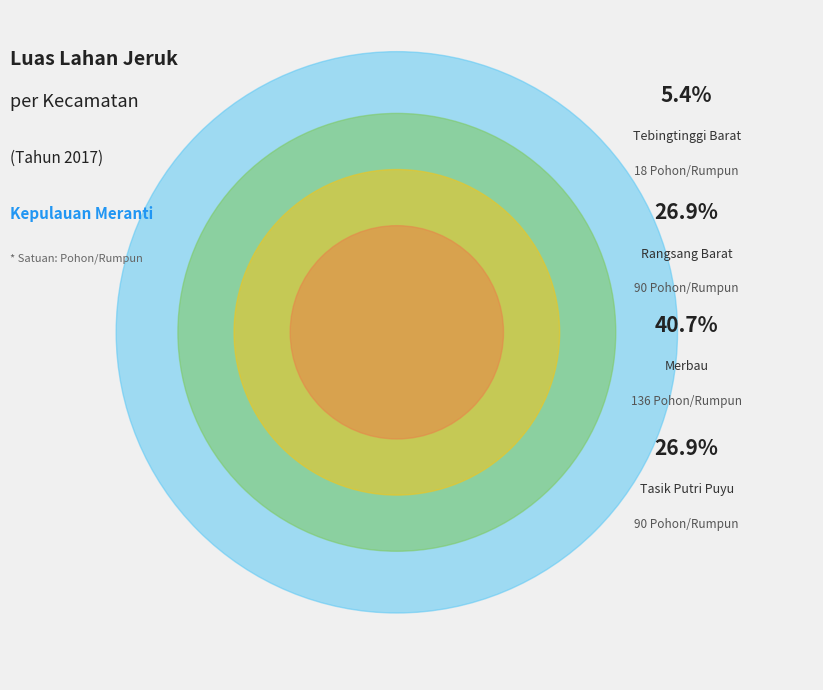

Does any single category account for the majority?

No